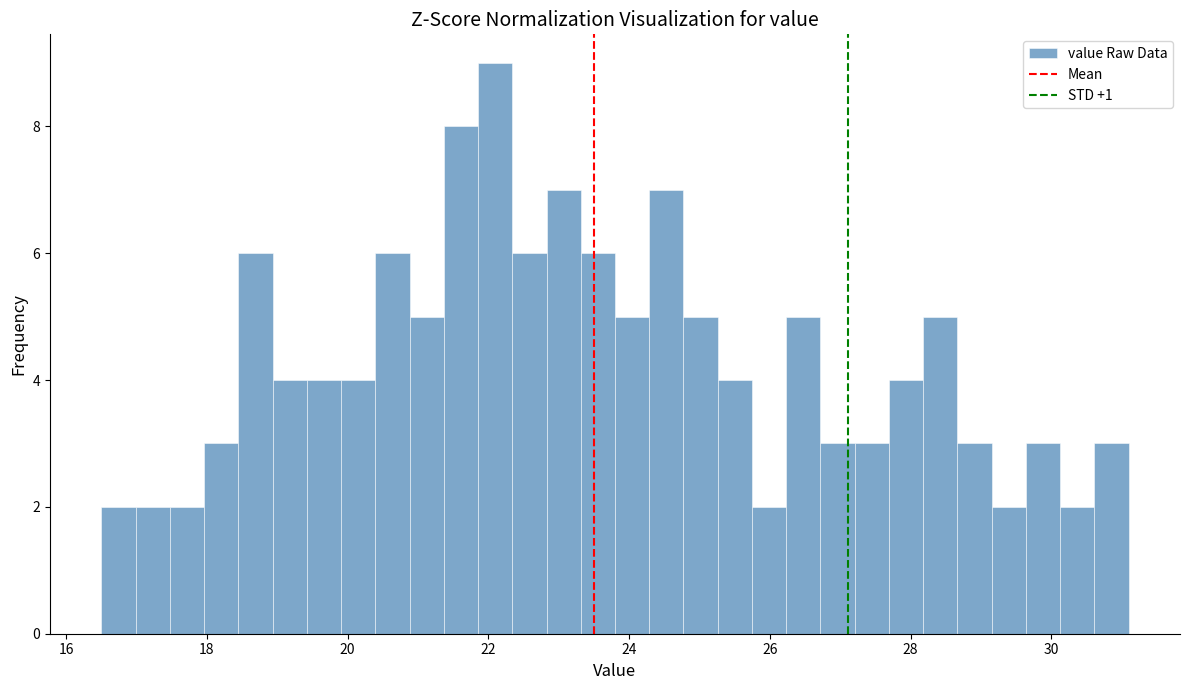

Read against the x-axis, roughly where is the centre of the tallest bar?

22.0